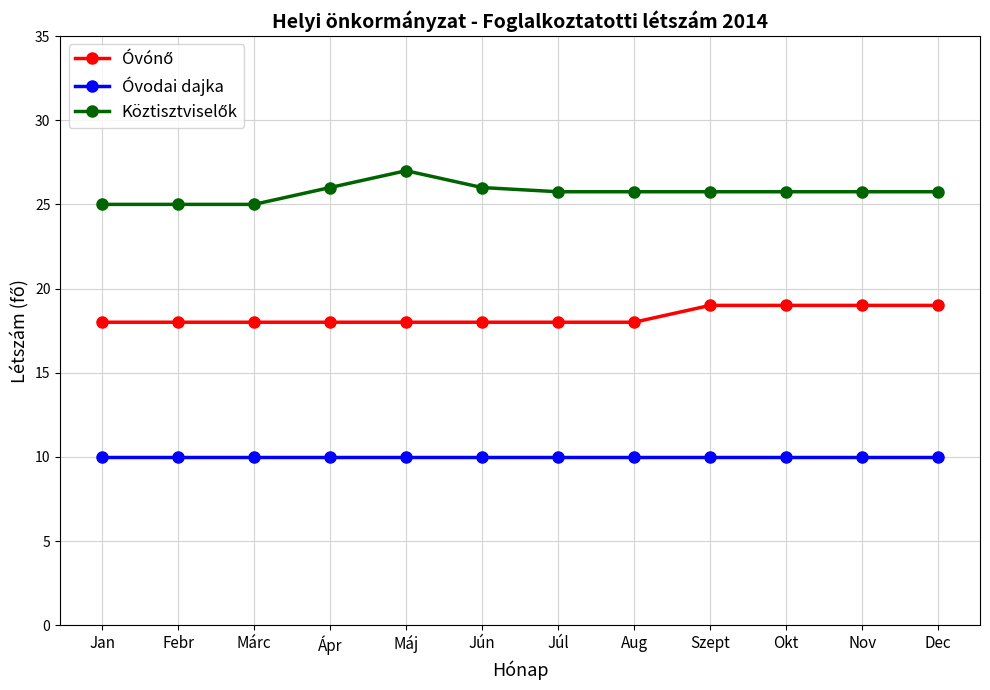

The Óvodai dajka series shows 10.0 at Ápr. True or false?

True